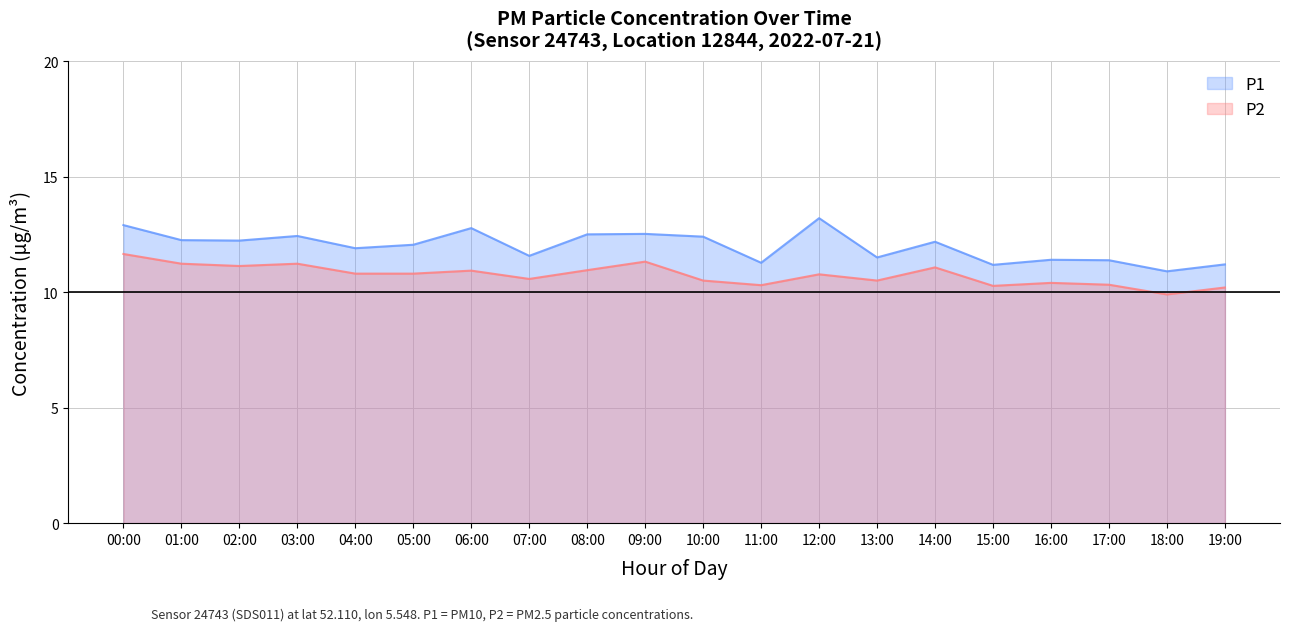

The value of P1 at 04:00 is 21.0. True or false?

False